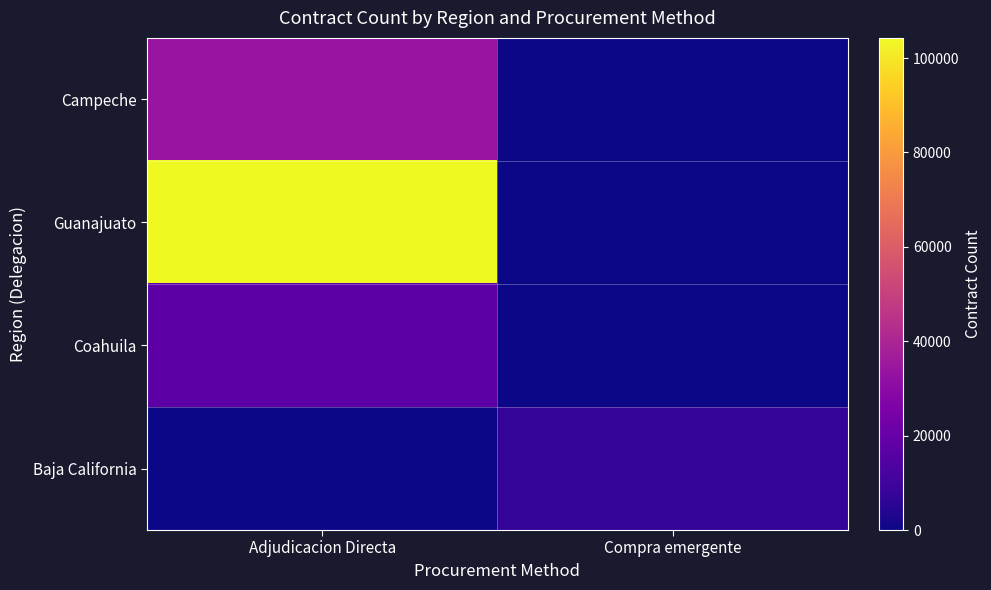

Between Adjudicacion Directa and Compra emergente, which is larger?

Adjudicacion Directa